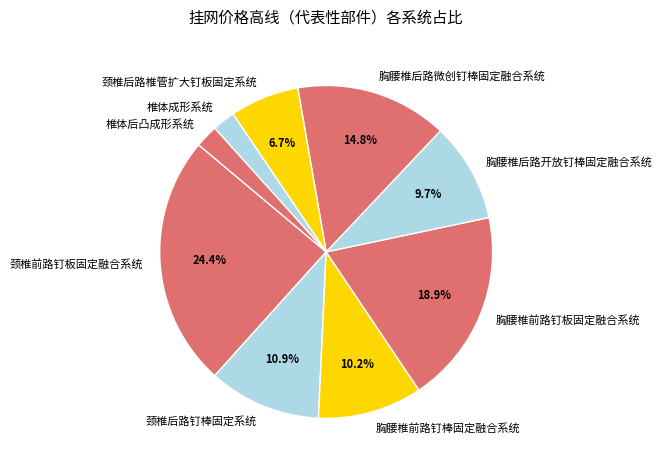

Does any single category account for the majority?

No